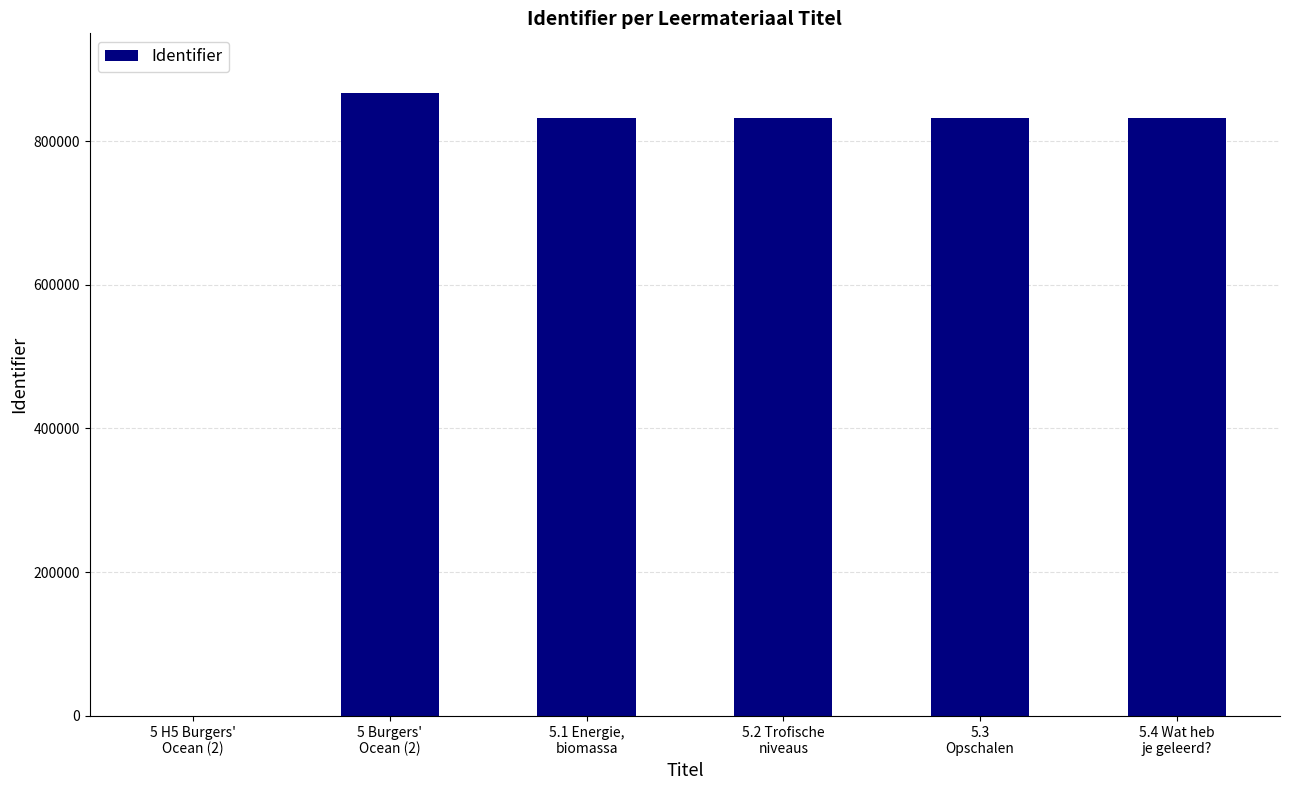

What is the sum of all values?

4196126